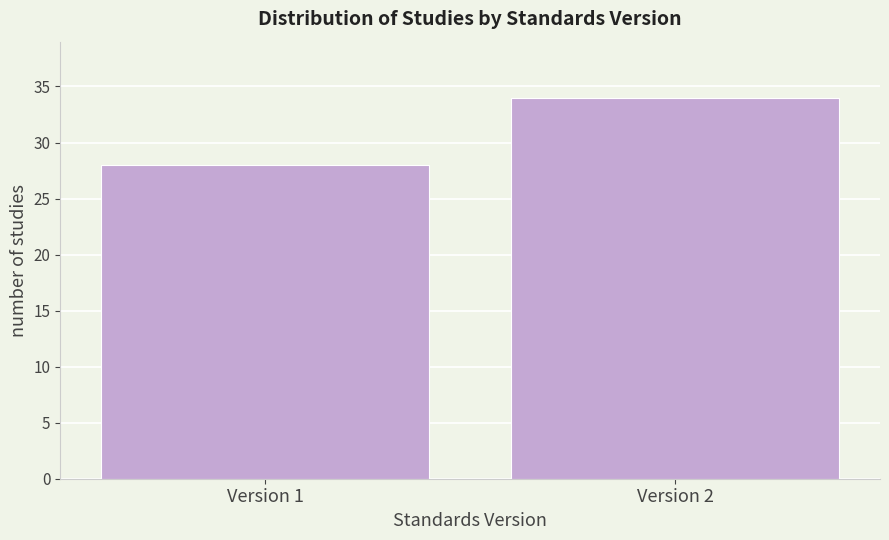

Reading left to right, list all the values displayed in this chart.

28	34